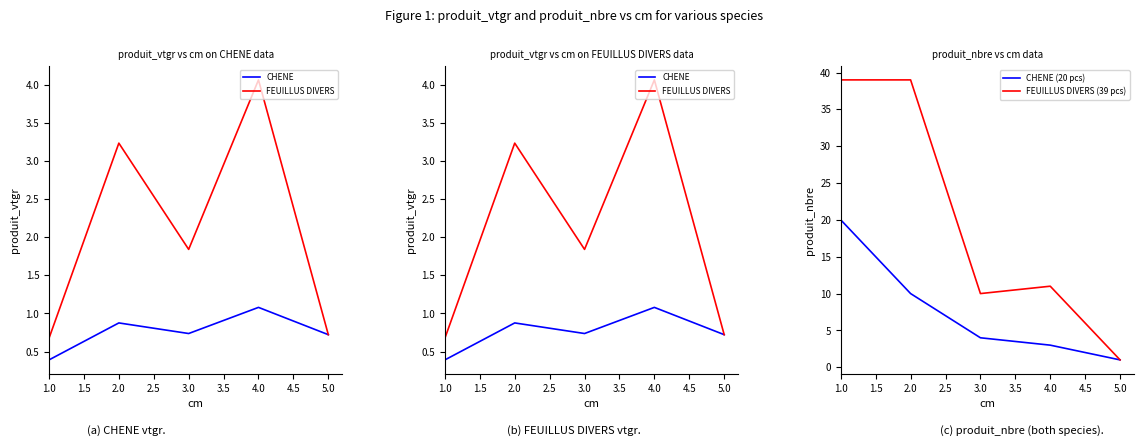

The value of FEUILLUS DIVERS (39 pcs) at 1.0 is 65. True or false?

False